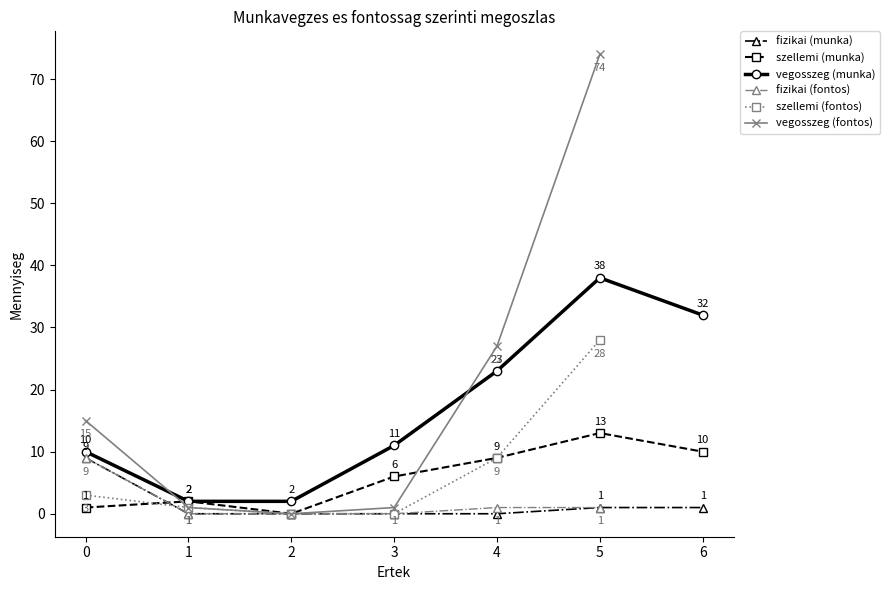

What is the value of the szellemi (munka) point at the 5th from the left?

9